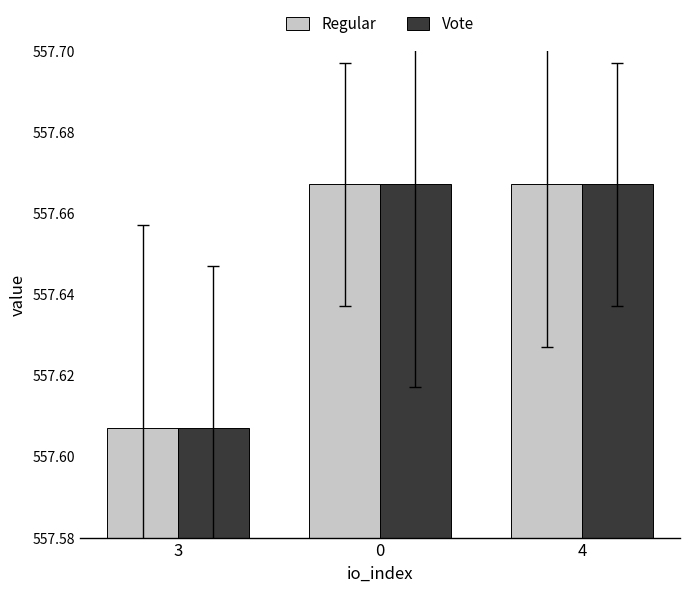

What is the sum of the Regular values at 0 and 3?

1115.3